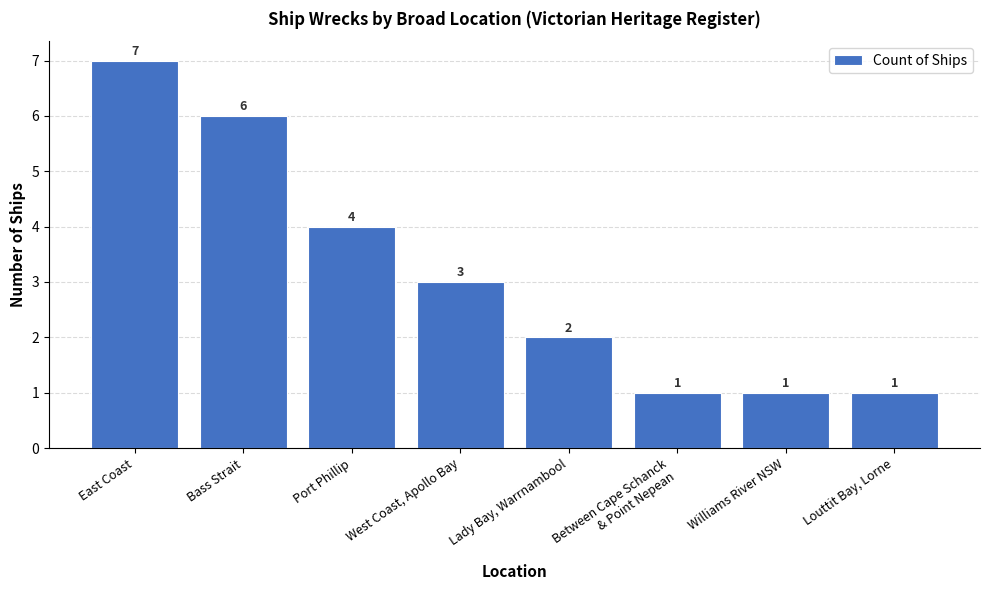

What is the change in value from Port Phillip to Williams River NSW?

-3